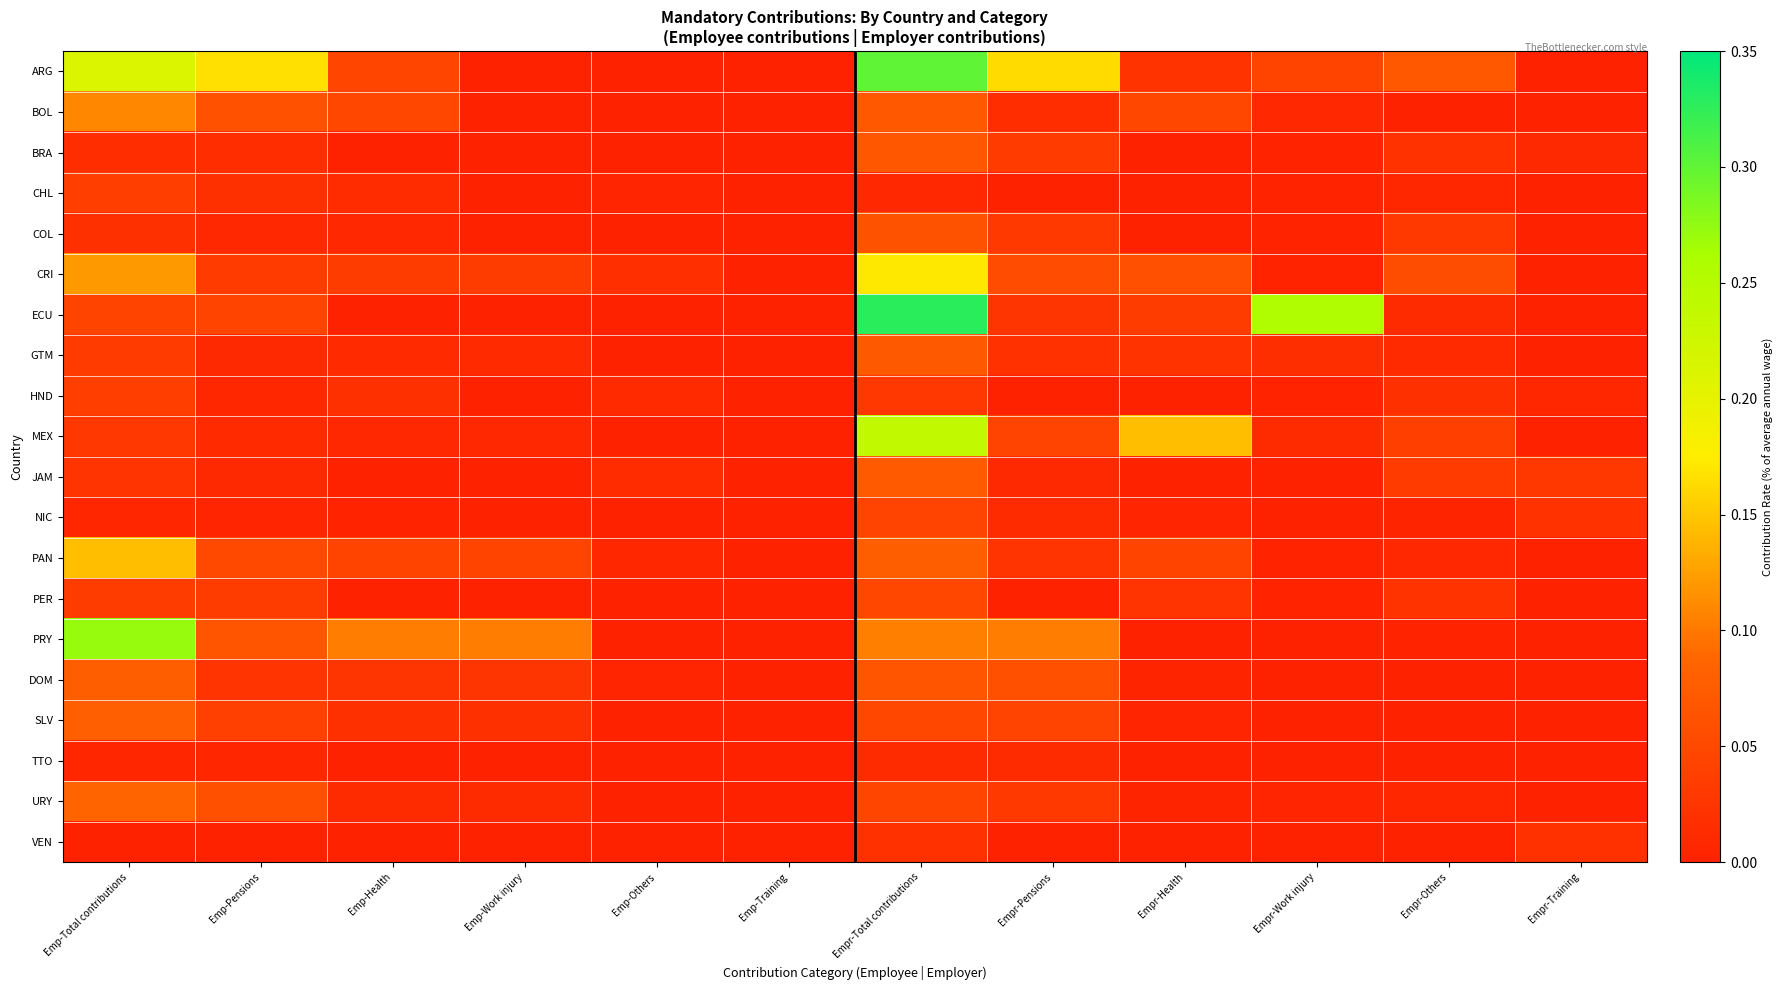

At how many categories does at least one series exceed 0?

11